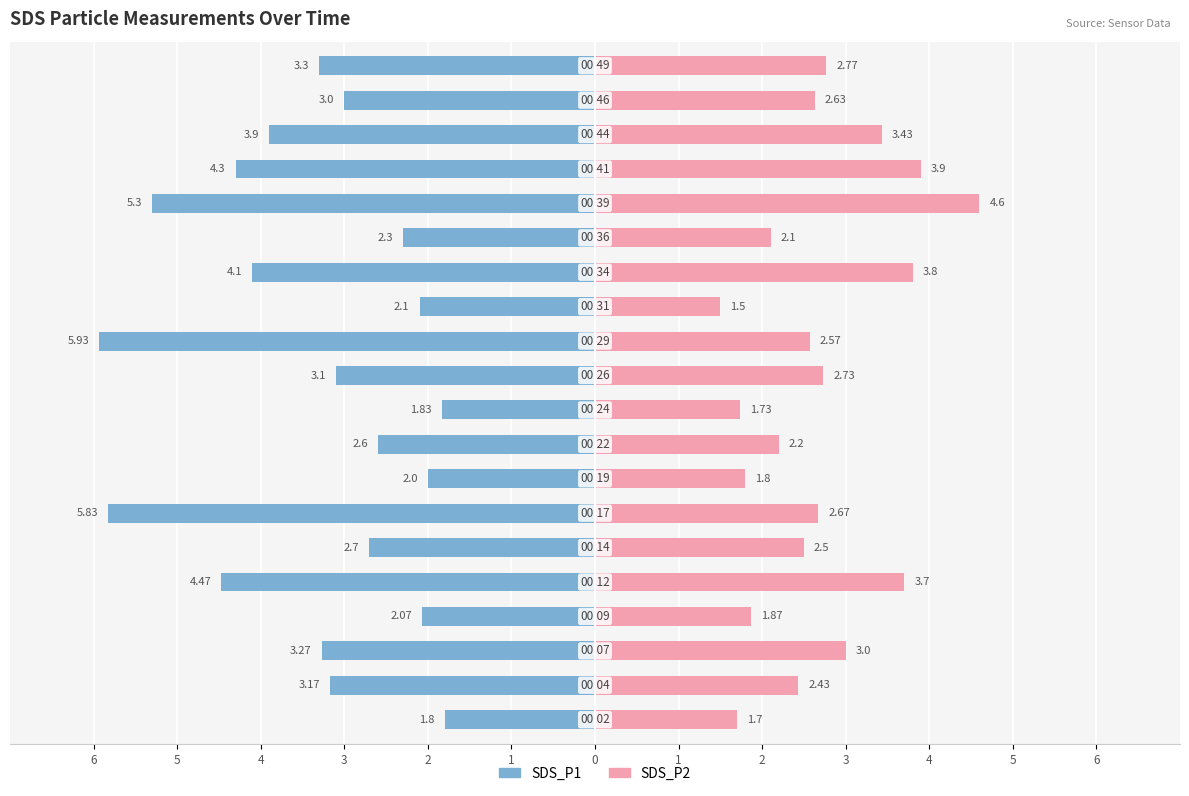

Reading left to right, list all the values displayed in this chart.

SDS_P1: -1.8	-3.2	-3.3	-2.1	-4.5	-2.7	-5.8	-2.0	-2.6	-1.8	-3.1	-5.9	-2.1	-4.1	-2.3	-5.3	-4.3	-3.9	-3.0	-3.3
SDS_P2: 1.7	2.4	3.0	1.9	3.7	2.5	2.7	1.8	2.2	1.7	2.7	2.6	1.5	3.8	2.1	4.6	3.9	3.4	2.6	2.8